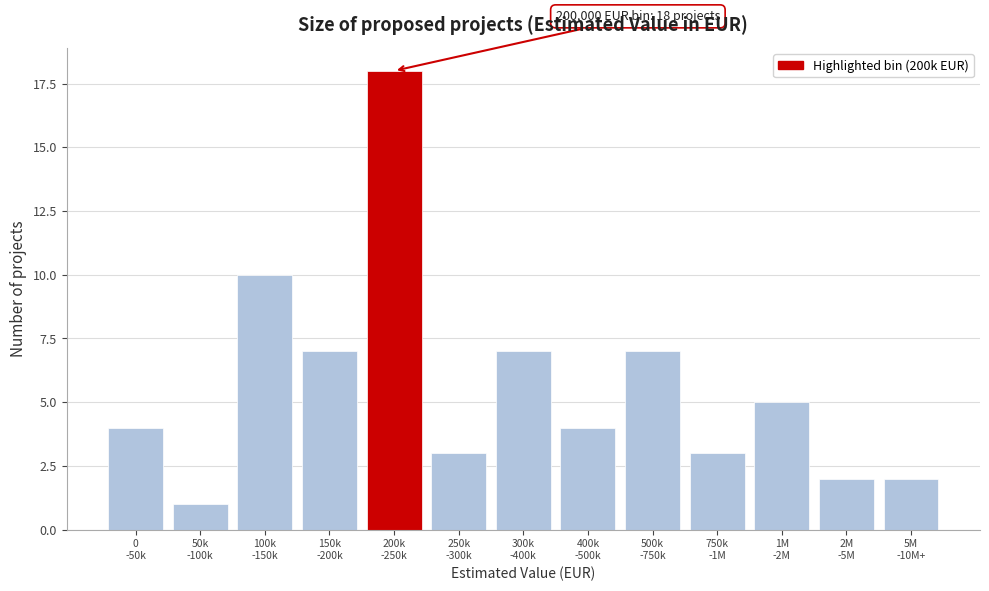

Reading left to right, list all the values displayed in this chart.

4	1	10	7	18	3	7	4	7	3	5	2	2